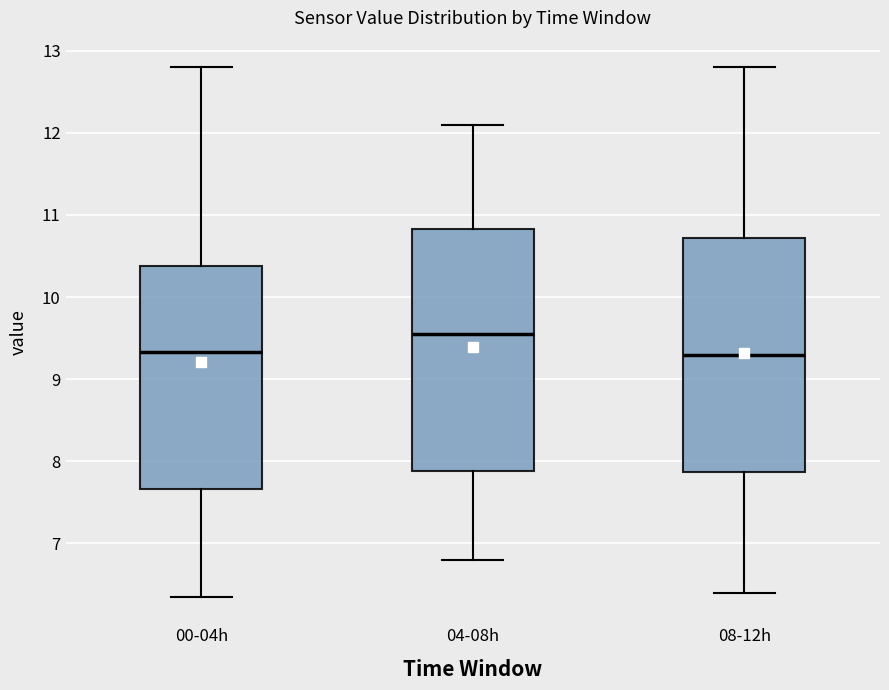

Reading left to right, read every box against the y-axis: the position of its median line, the range the box covers, and the ends of its whiskers. The values are not printed on the chart, so give them approximately, as read against the axis.

00-04h: median 9.3, box 7.7 to 10.4, whiskers 6.4 to 12.8
04-08h: median 9.6, box 7.9 to 10.8, whiskers 6.8 to 12.1
08-12h: median 9.3, box 7.9 to 10.7, whiskers 6.4 to 12.8